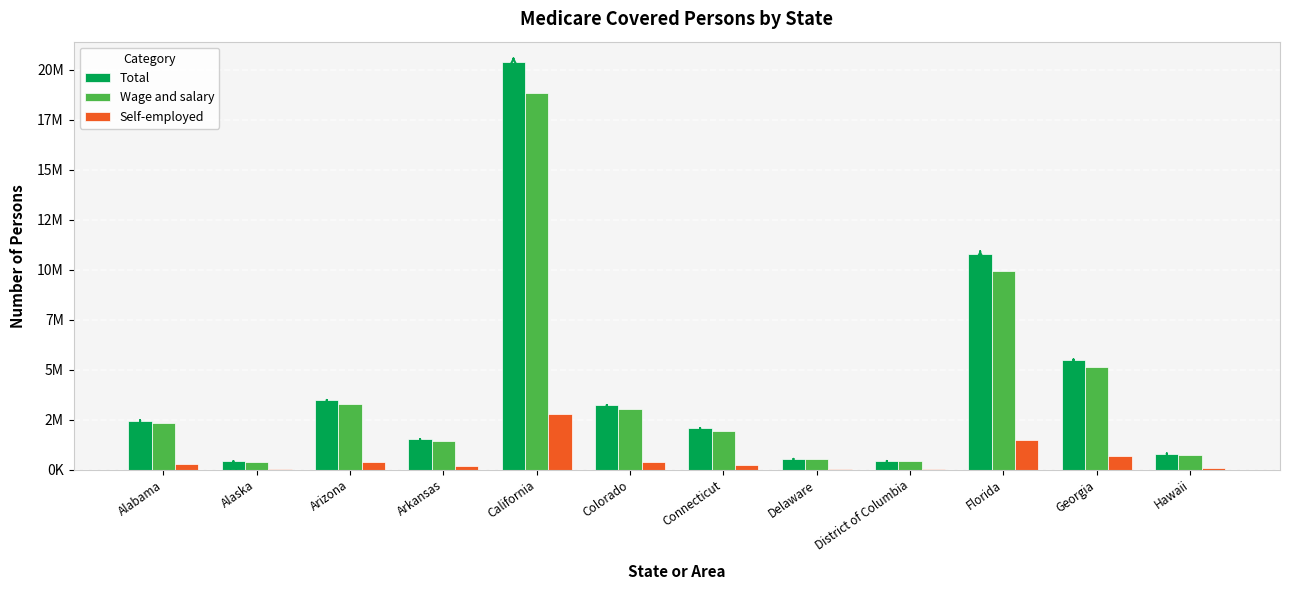

Which series changed the most between Arizona and Georgia?

Total